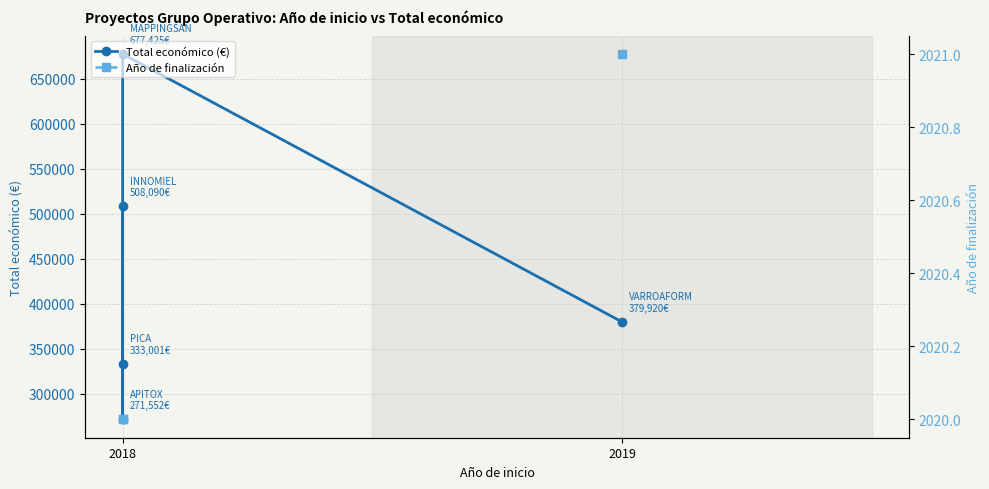

At which category is the sum across all series the highest?

2018